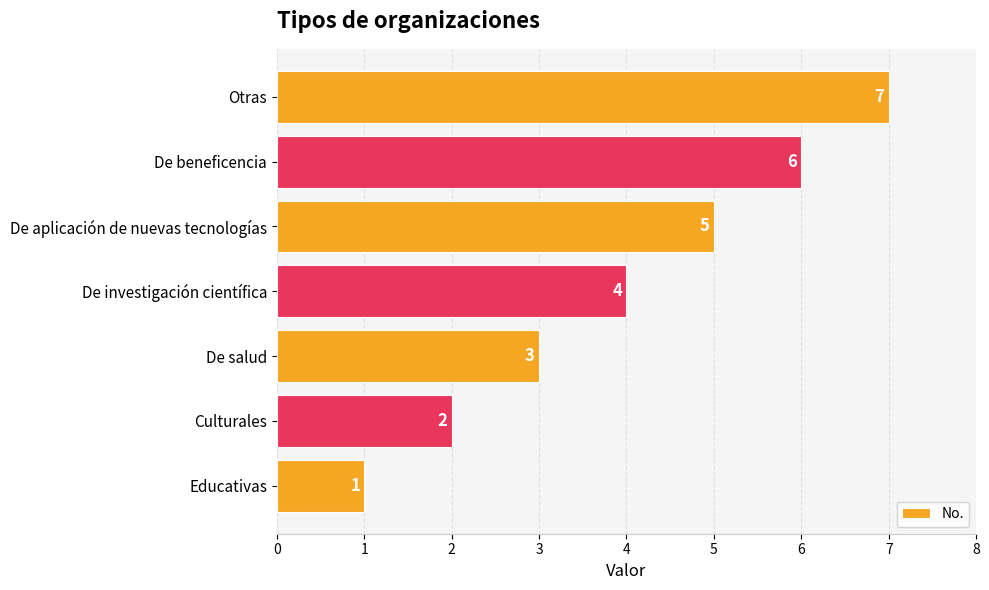

What is the greatest value displayed?

7